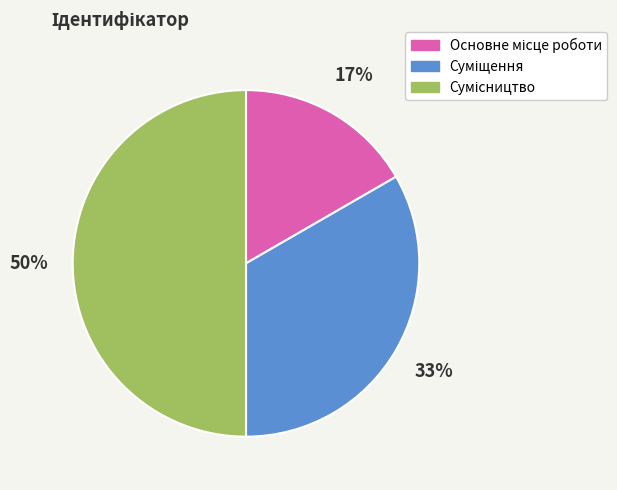

How many slices are in this pie chart?

3